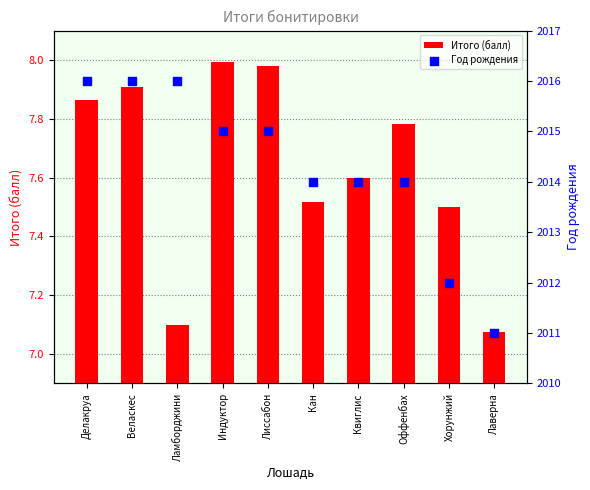

Which series has the widest spread of Y values?

Год рождения